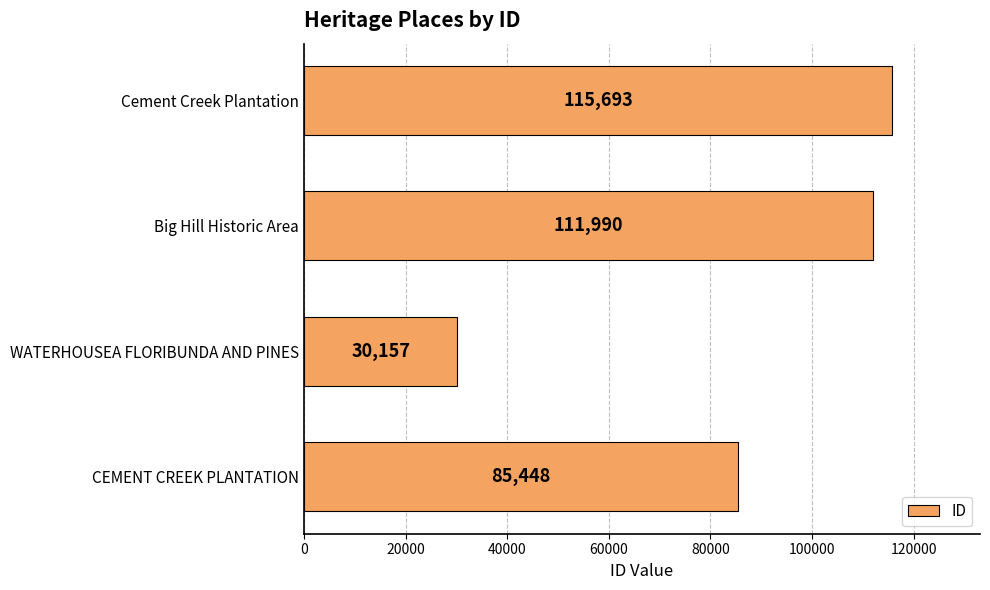

What is the smallest value displayed?

30157